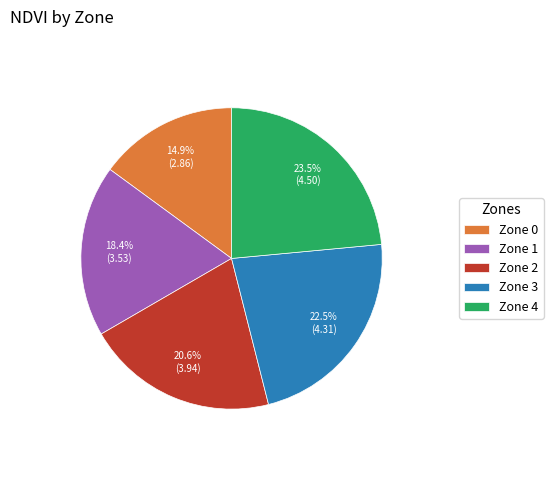

How many slices are in this pie chart?

5